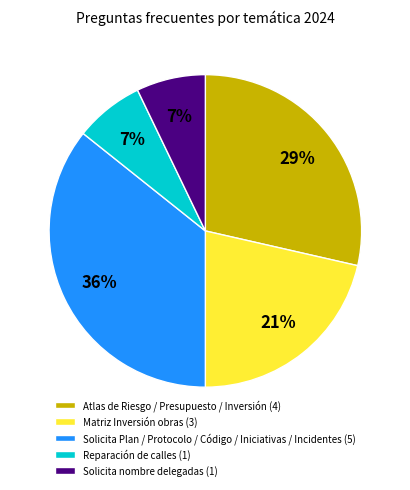

Is Atlas de Riesgo / Presupuesto / Inversión (4) the majority of the pie?

No